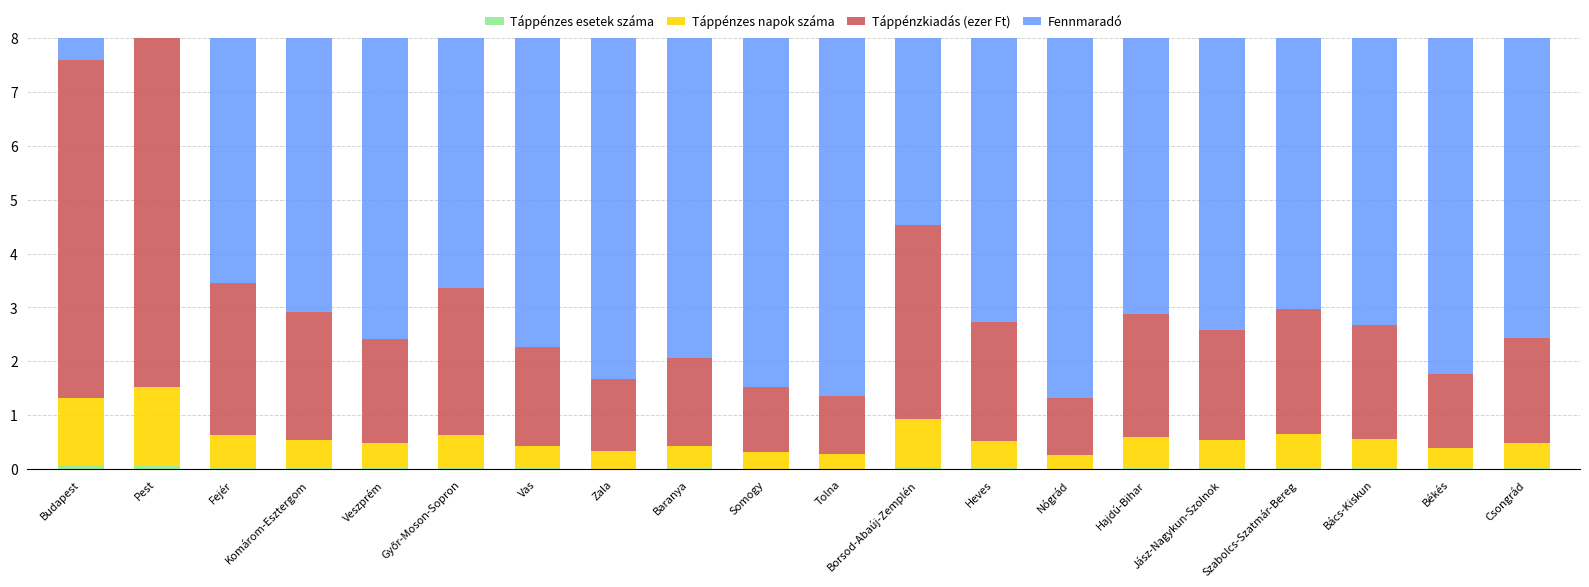

How many series are shown in this chart?

4